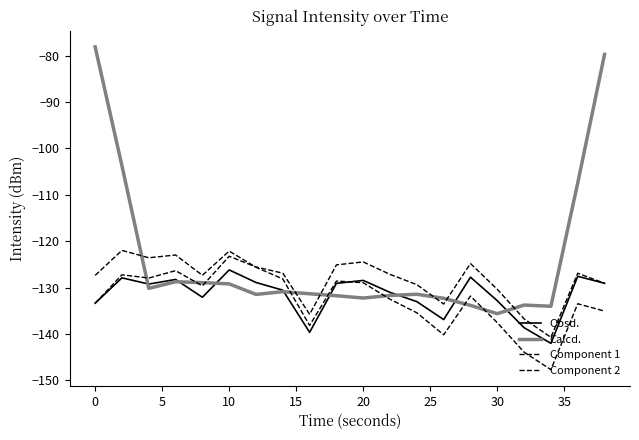

What is the difference between the maximum and minimum values in the Component 1 series?

17.5